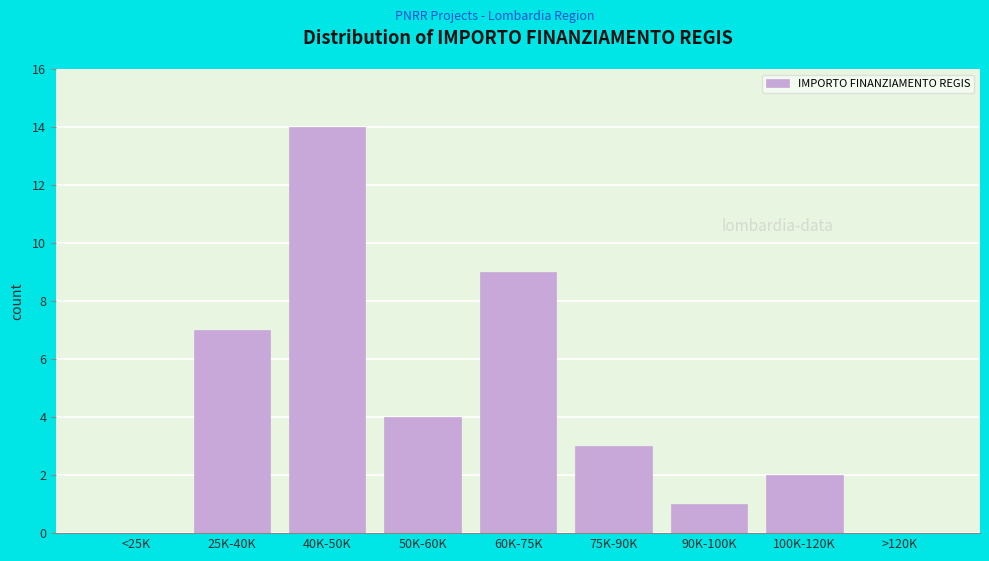

Reading left to right, transcribe all the data shown in this chart.

<25K=0	25K-40K=7	40K-50K=14	50K-60K=4	60K-75K=9	75K-90K=3	90K-100K=1	100K-120K=2	>120K=0